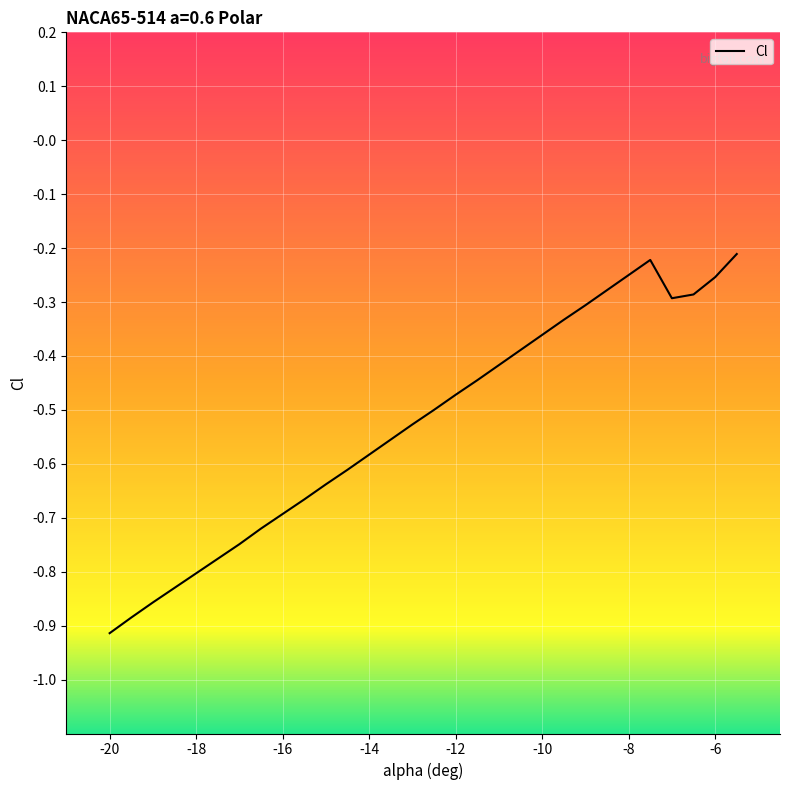

How many points are lower than both their immediate neighbors (excluding endpoints)?

1